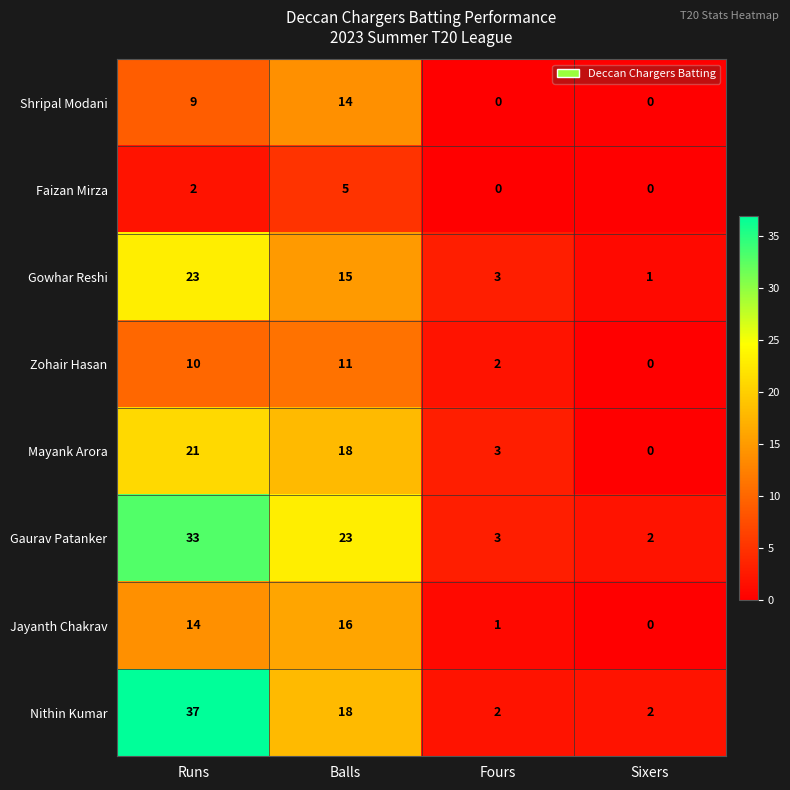

The Gaurav Patanker series shows 1 at Sixers. True or false?

False